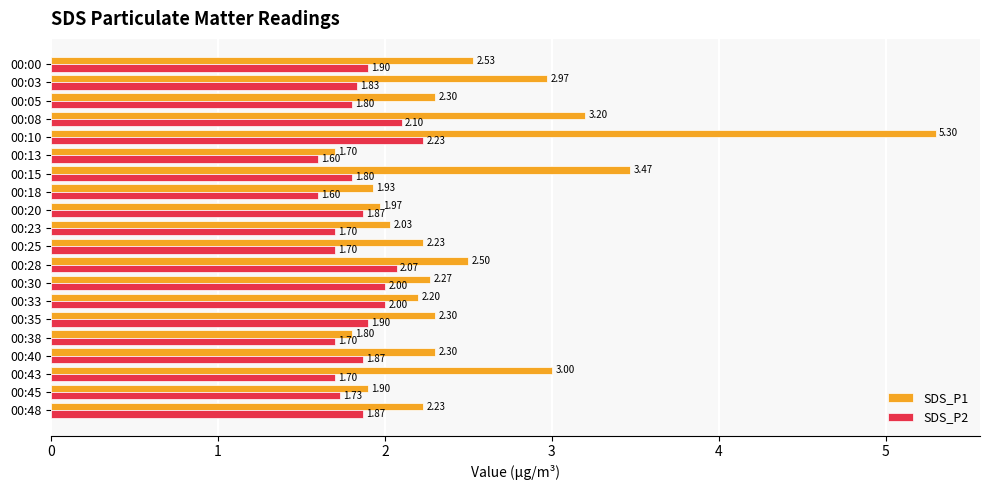

Which series has the widest spread of values?

SDS_P1